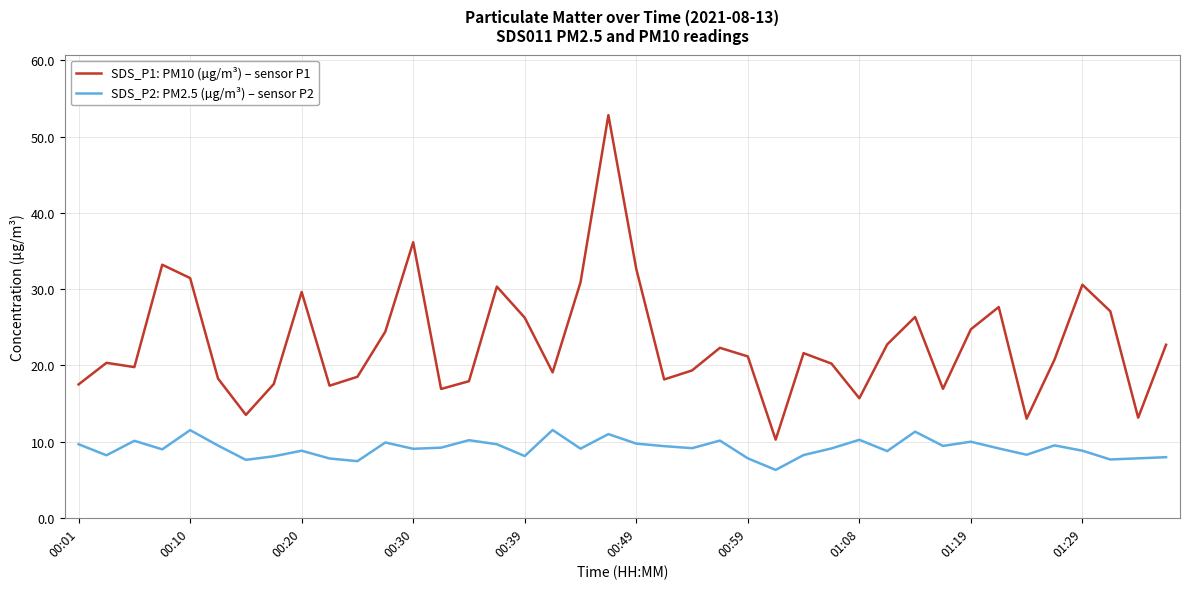

What is the maximum value for SDS_P2: PM2.5 (µg/m³) – sensor P2?

11.5